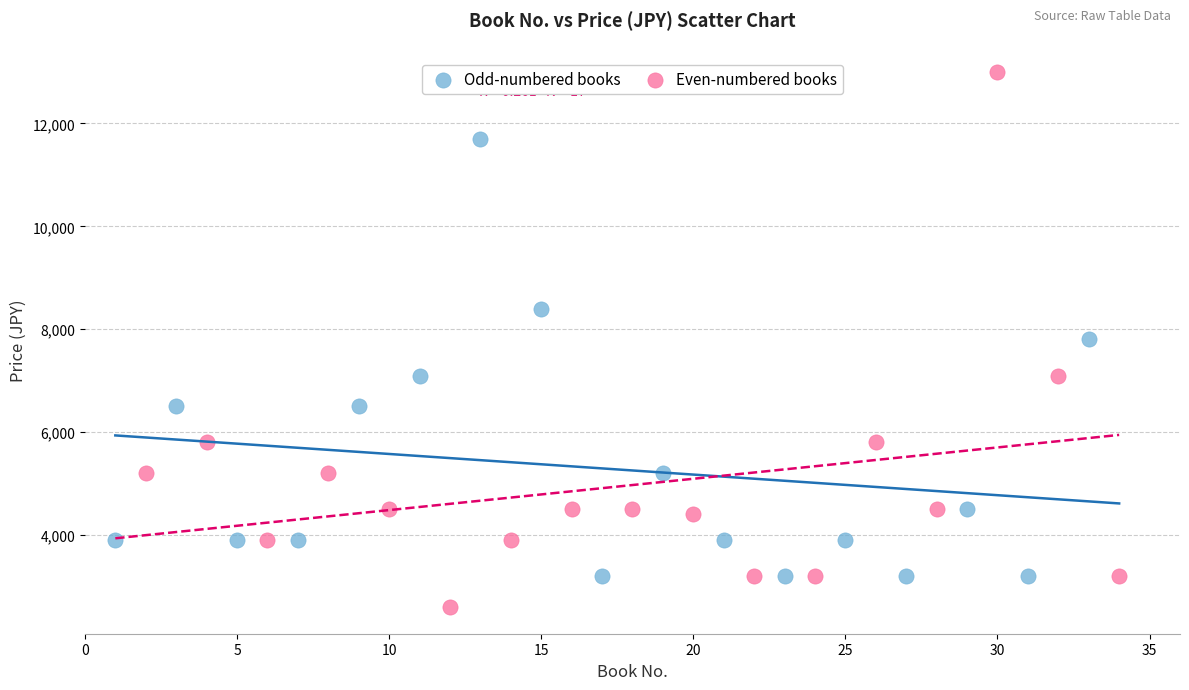

Which series contains the lowest Y value?

Even-numbered books